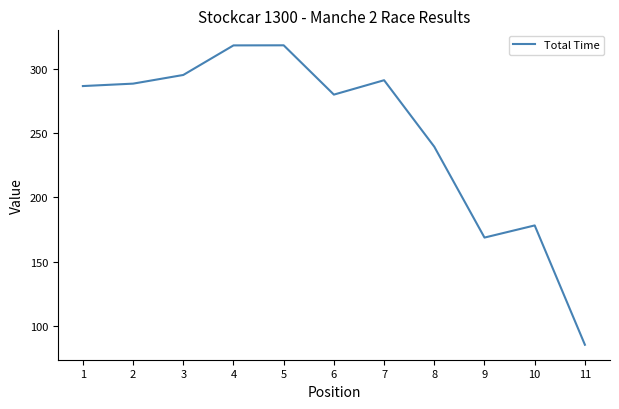

What is the maximum value shown in the chart?

318.3